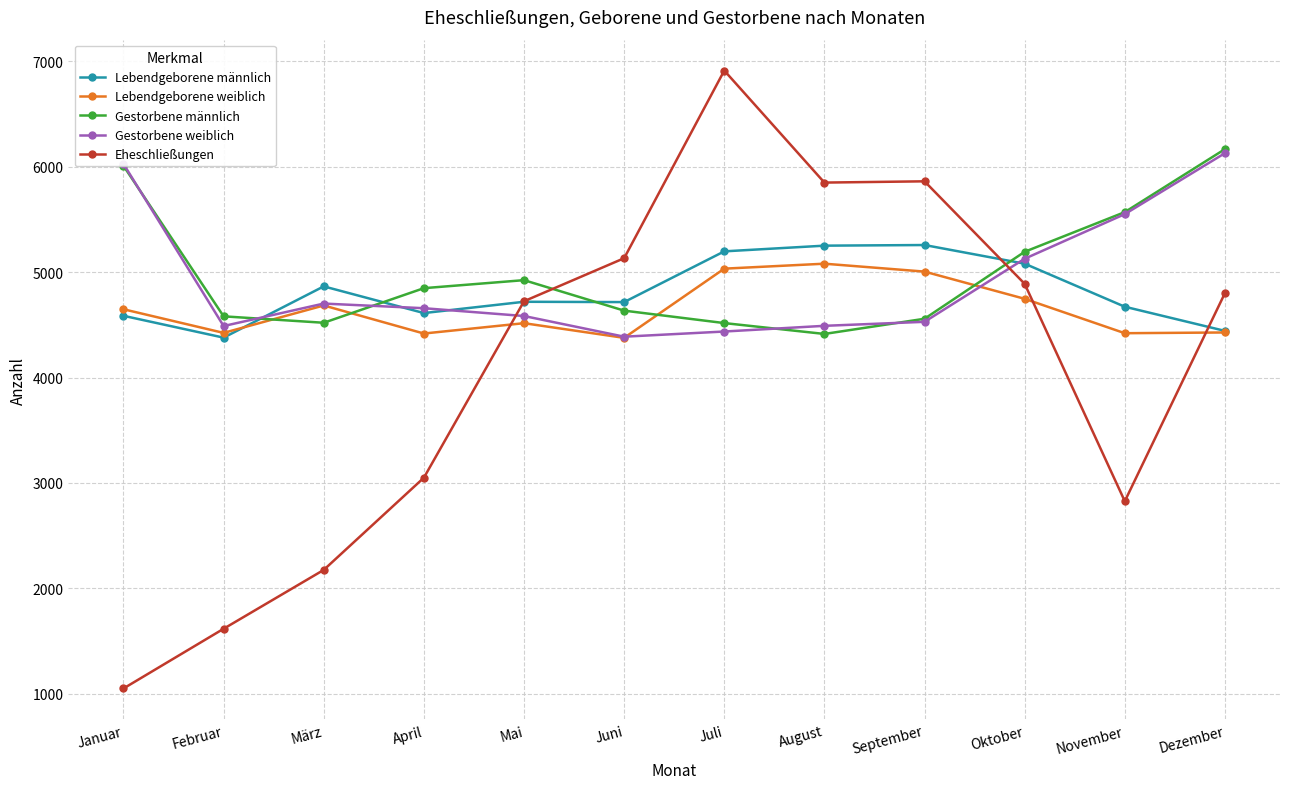

True or false: Lebendgeborene männlich has more than 0 points higher than both neighbors.

True